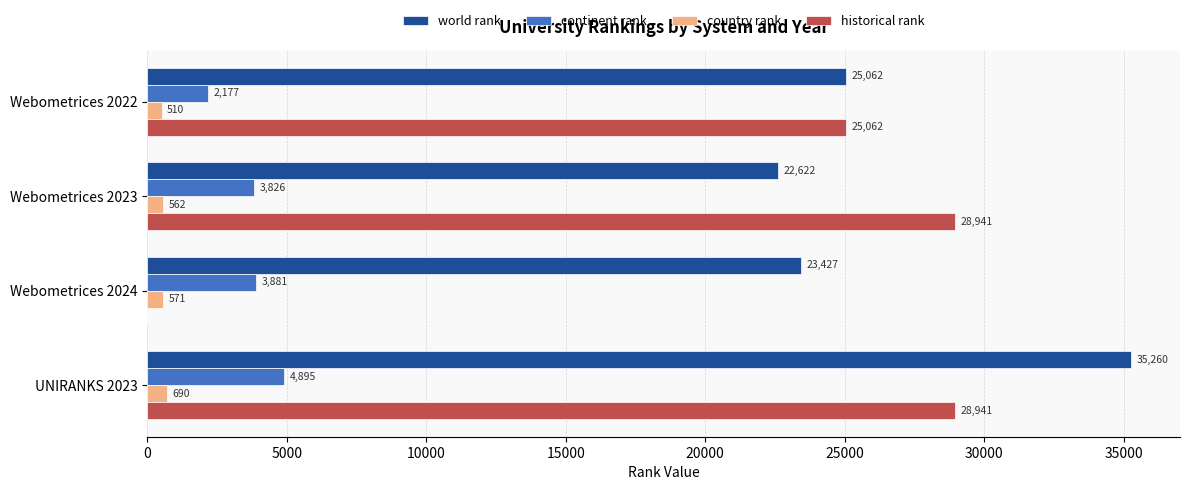

Between Webometrices 2022 and UNIRANKS 2023, which series saw the biggest shift?

world rank